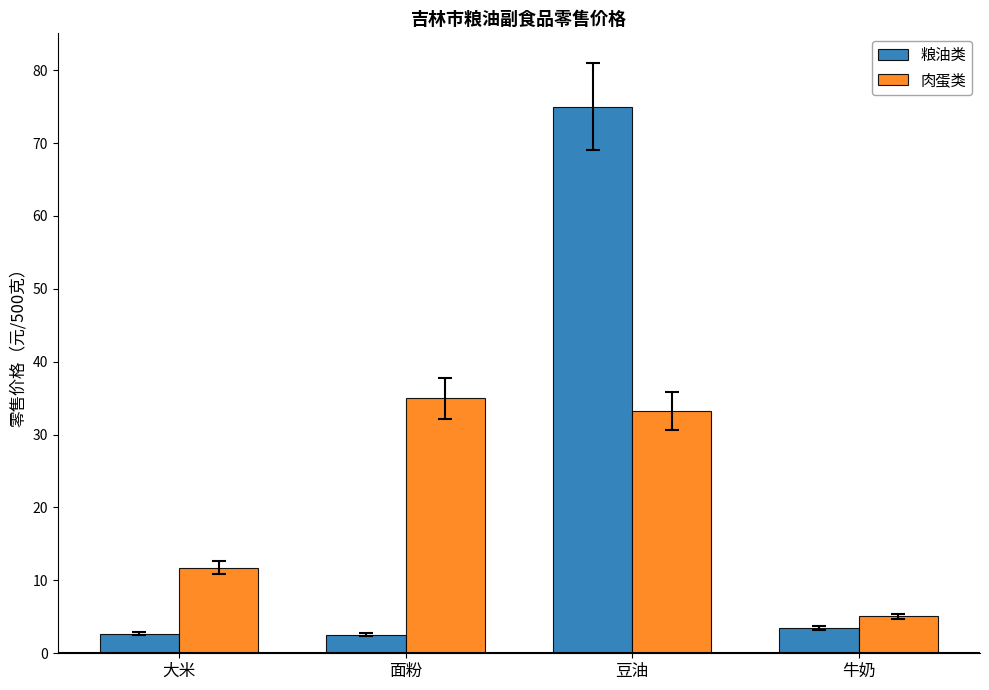

At which category is the sum across all series the highest?

豆油